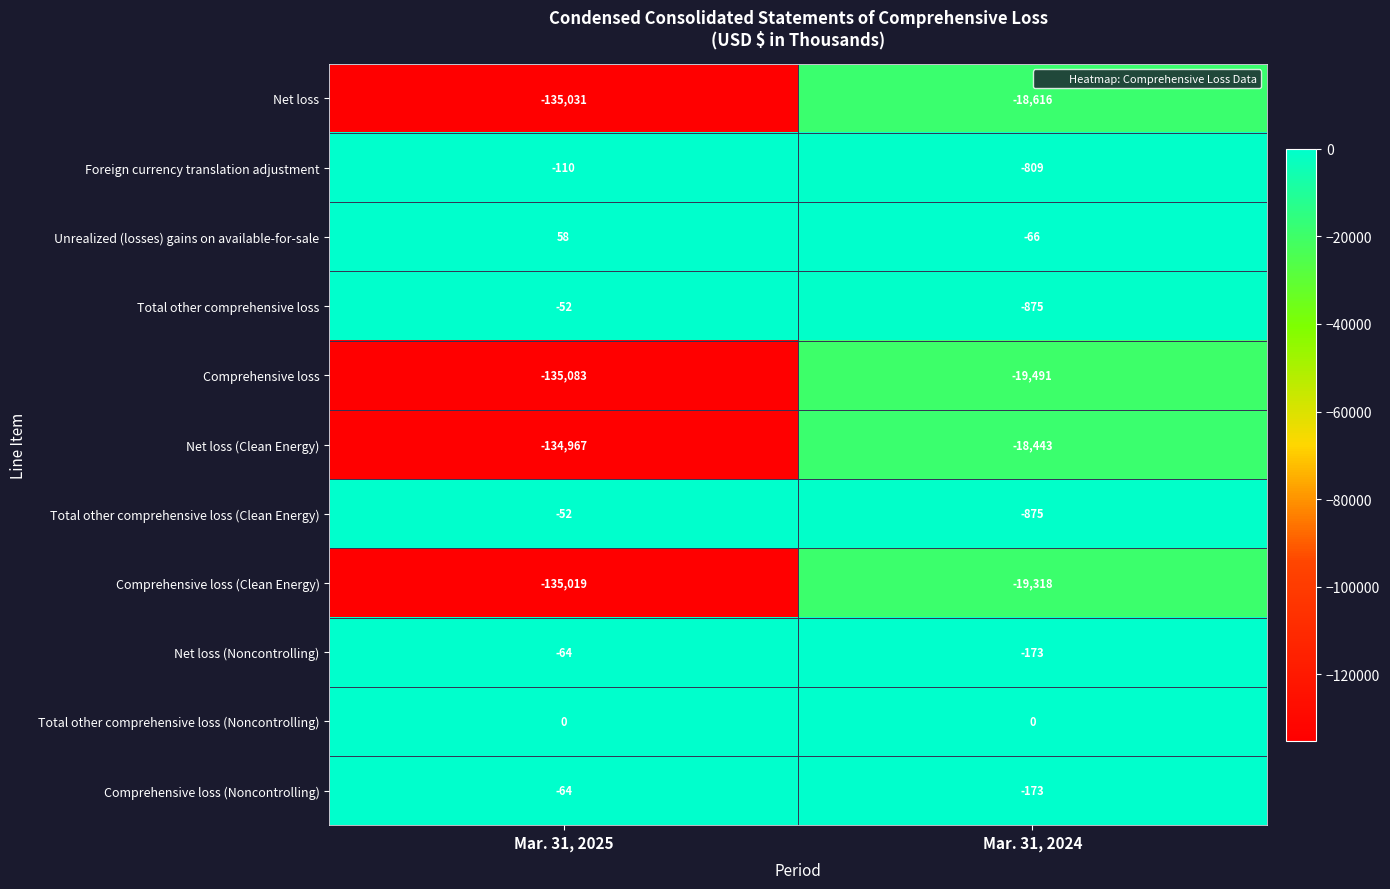

List the labels in order of Comprehensive loss (Clean Energy) value, largest first.

Mar. 31, 2024, Mar. 31, 2025